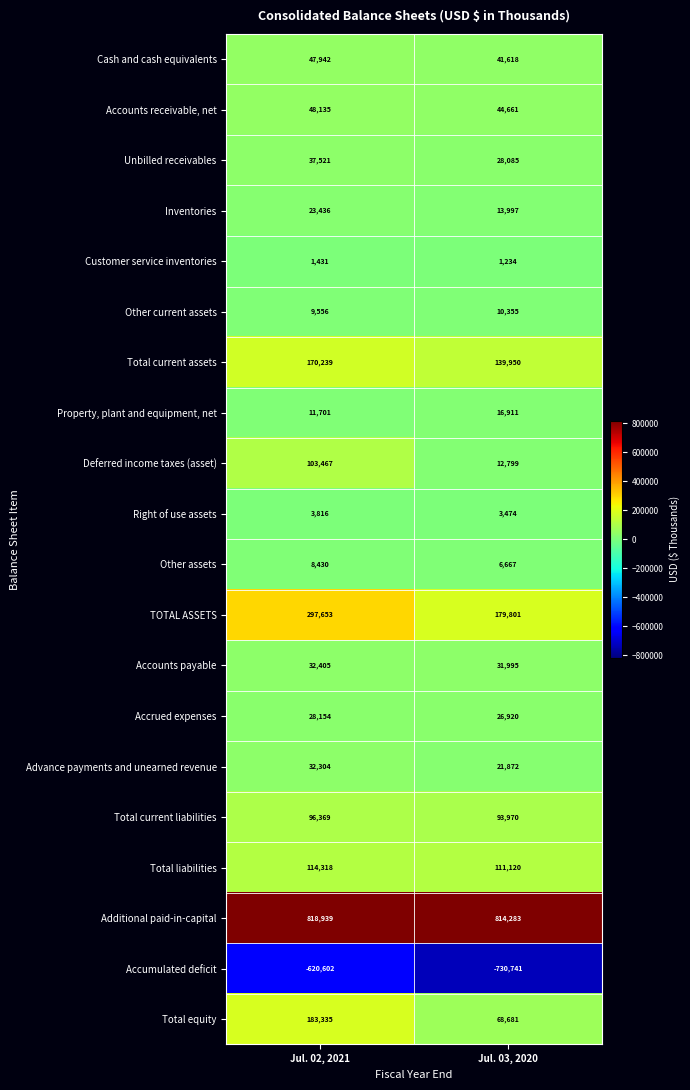

How many series are shown in this chart?

20